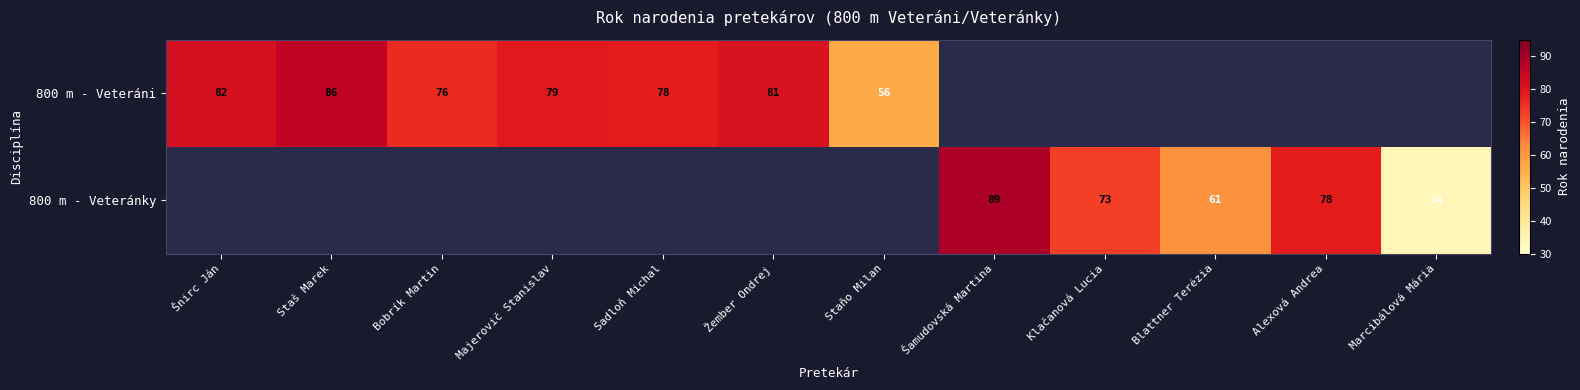

Is the value of 800 m - Veteráni at Bobrík Martin greater than the value of 800 m - Veteránky at Marcibálová Mária?

Yes